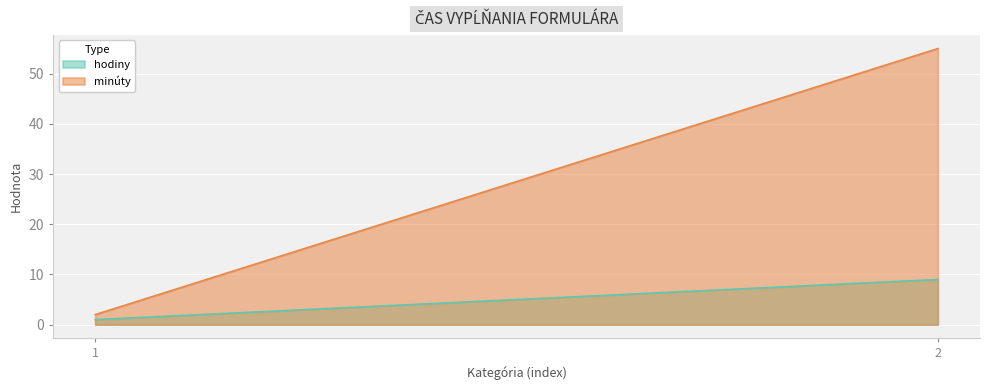

What is the greatest value displayed?

55